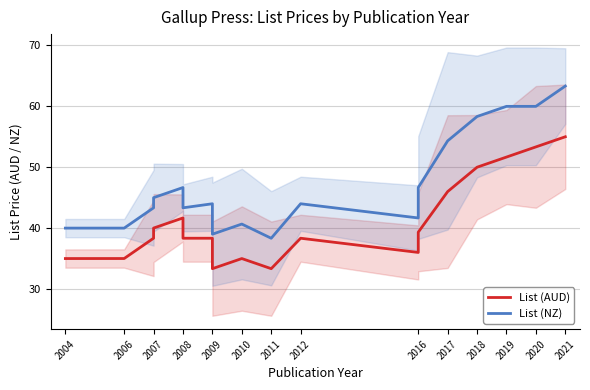

What is the difference between the maximum and minimum values in the List (NZ) series?

25.0